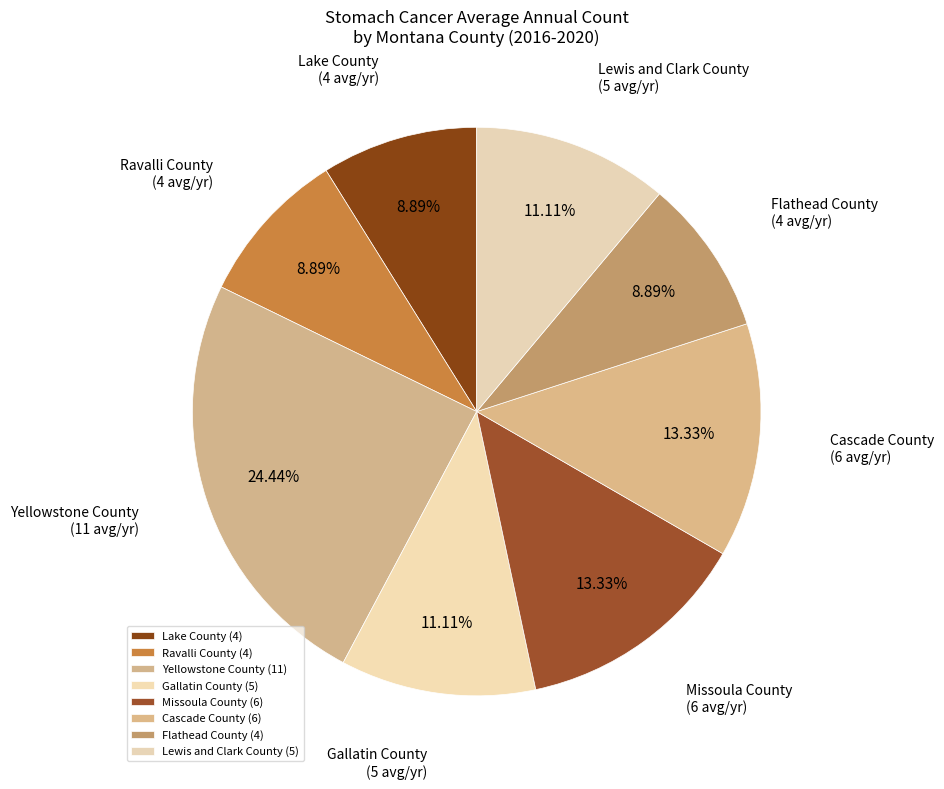

To the nearest percent, what is the difference between the Missoula County and Ravalli County slice percentages?

4%